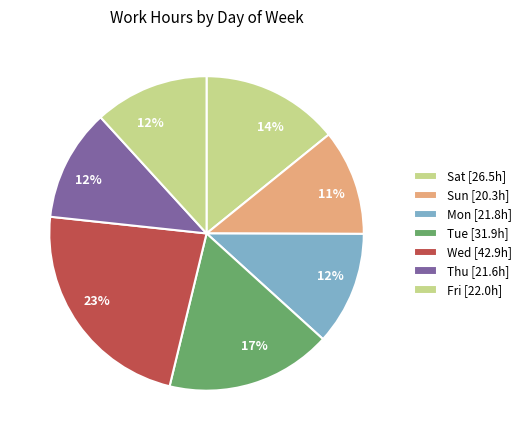

To the nearest percent, what is the combined percentage of Sat and Tue?

31%